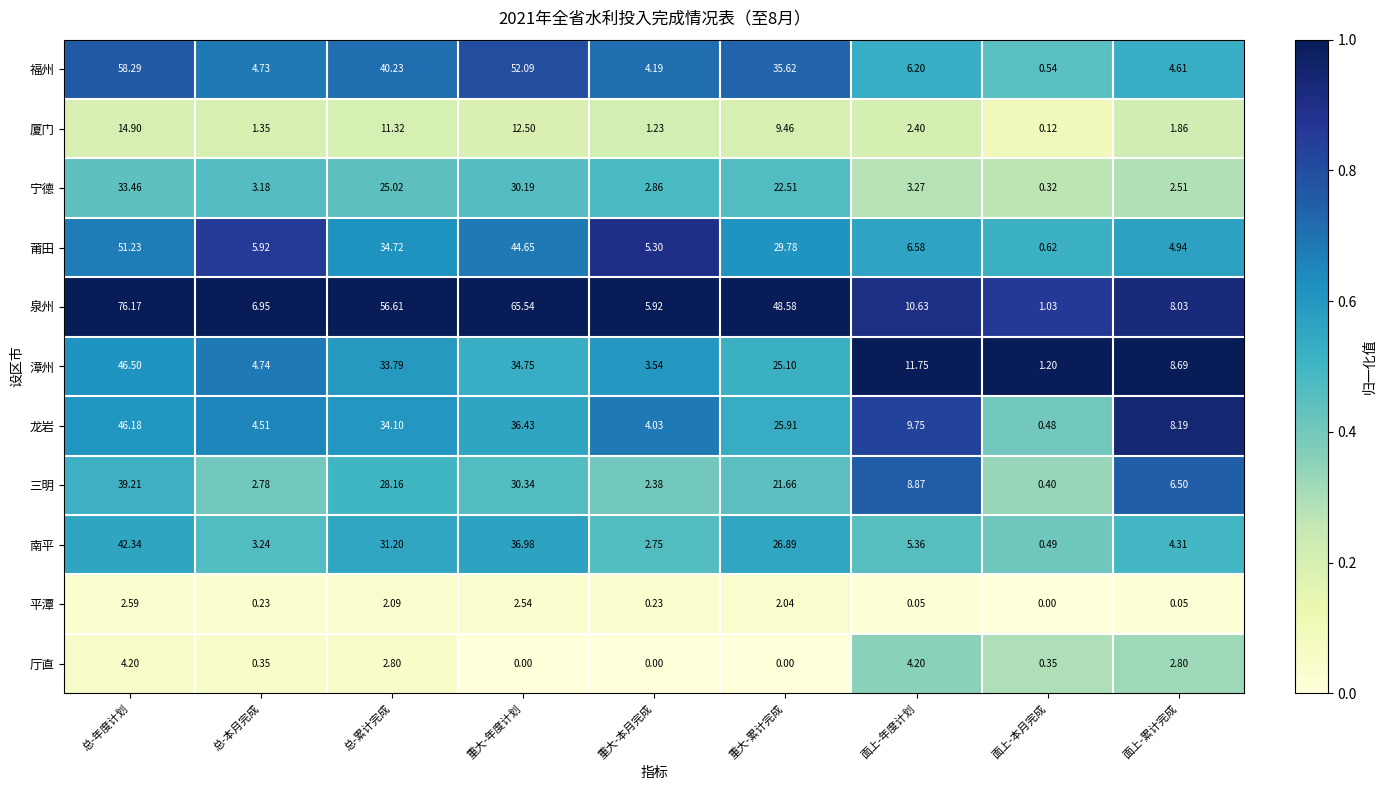

What is the maximum value shown in the chart?

76.2